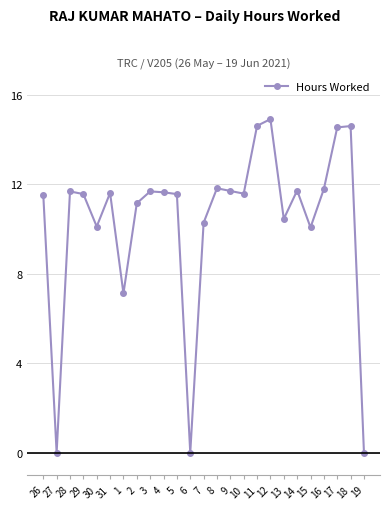

What is the difference between the values at 30 and 16?

1.7